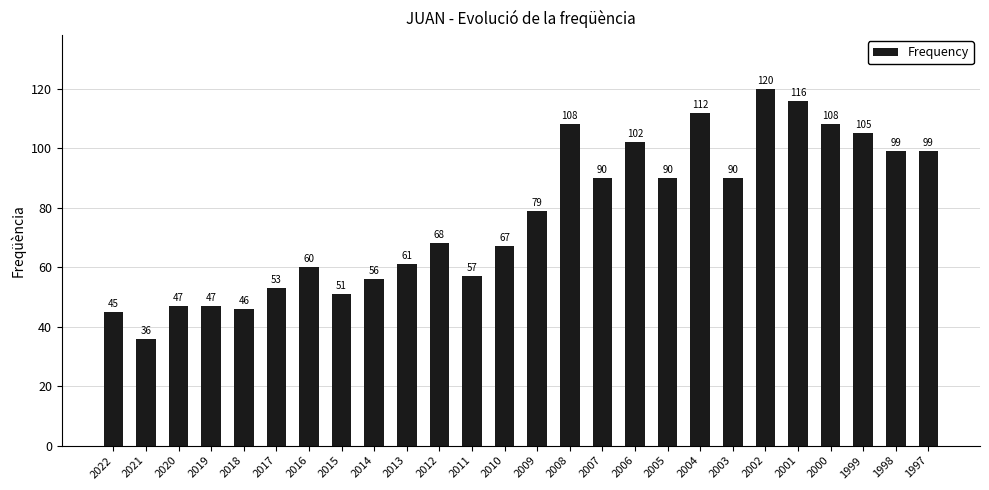

The chart shows a value of 30 at 2015. True or false?

False